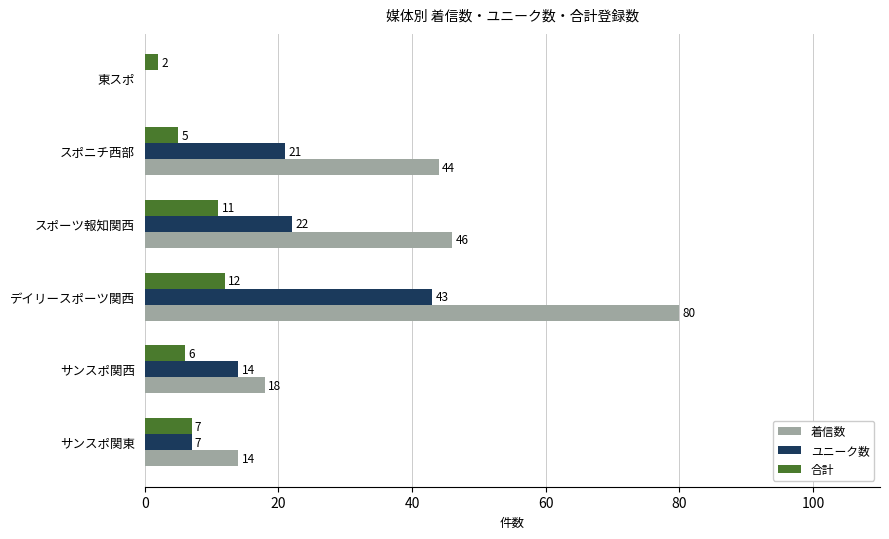

The value of 着信数 at サンスポ関東 is 14. True or false?

True